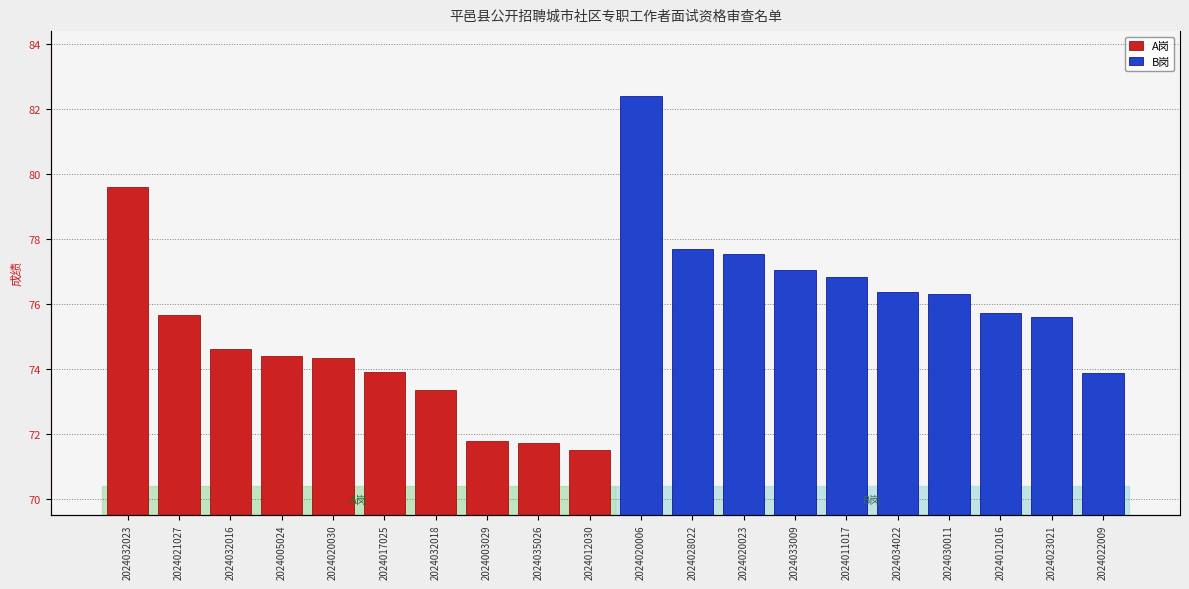

Between 2024032023 and 2024035026, which series saw the biggest shift?

A岗